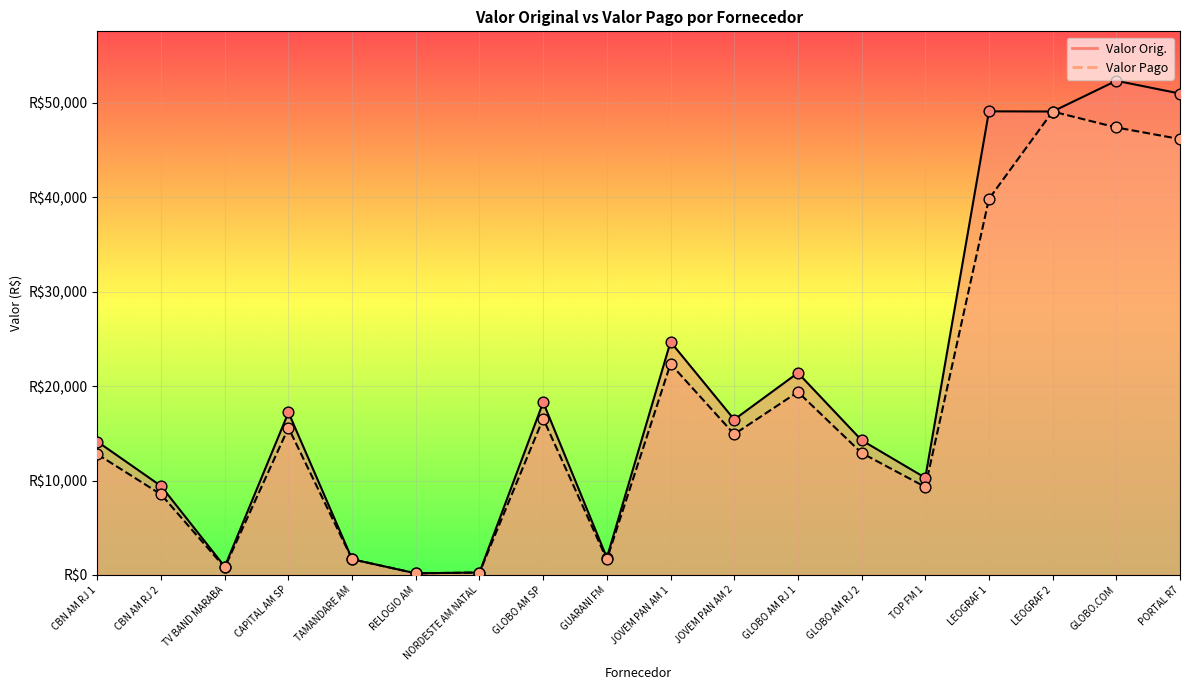

Which series contains the highest Y value?

Valor Orig.